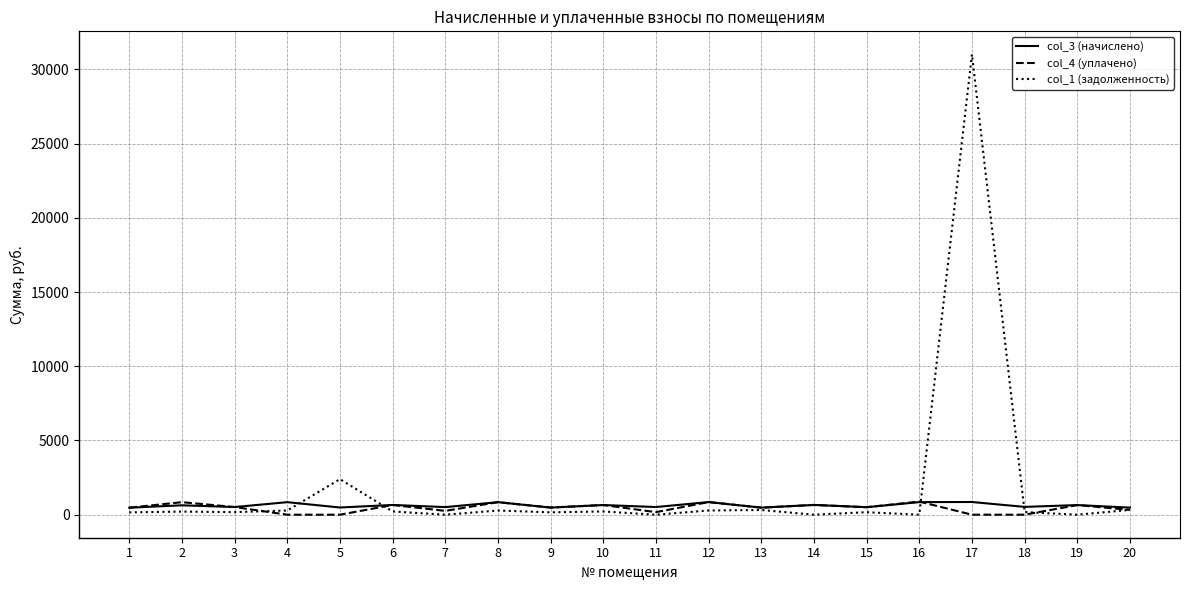

Which series has the largest total across all categories?

col_1 (задолженность)